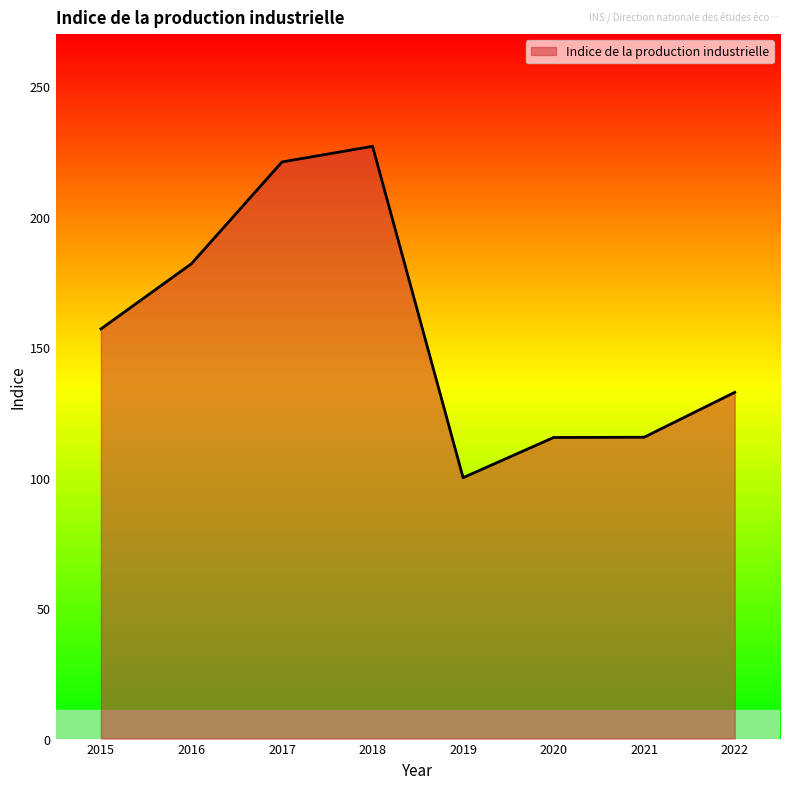

Count the number of data series in this chart.

1